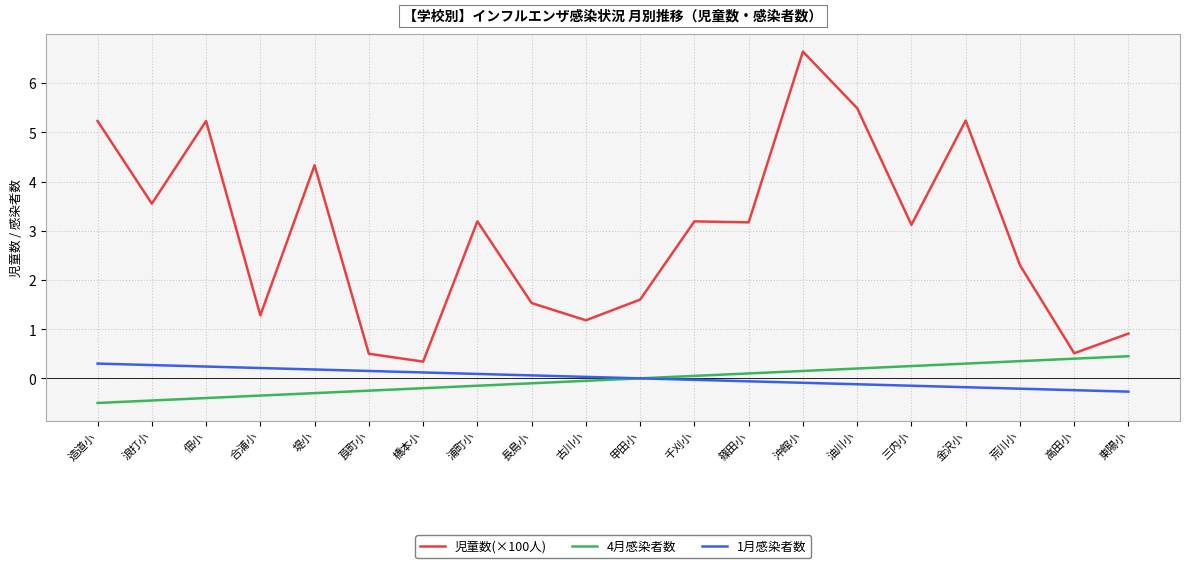

True or false: 児童数(×100人) and 4月感染者数 intersect in this chart.

False